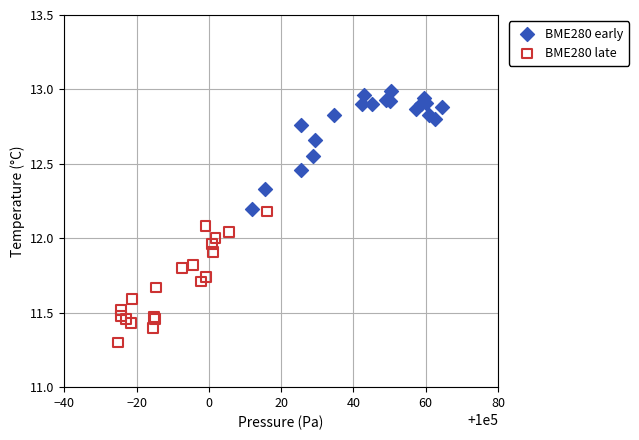

Which series reaches the maximum Y coordinate?

BME280 early